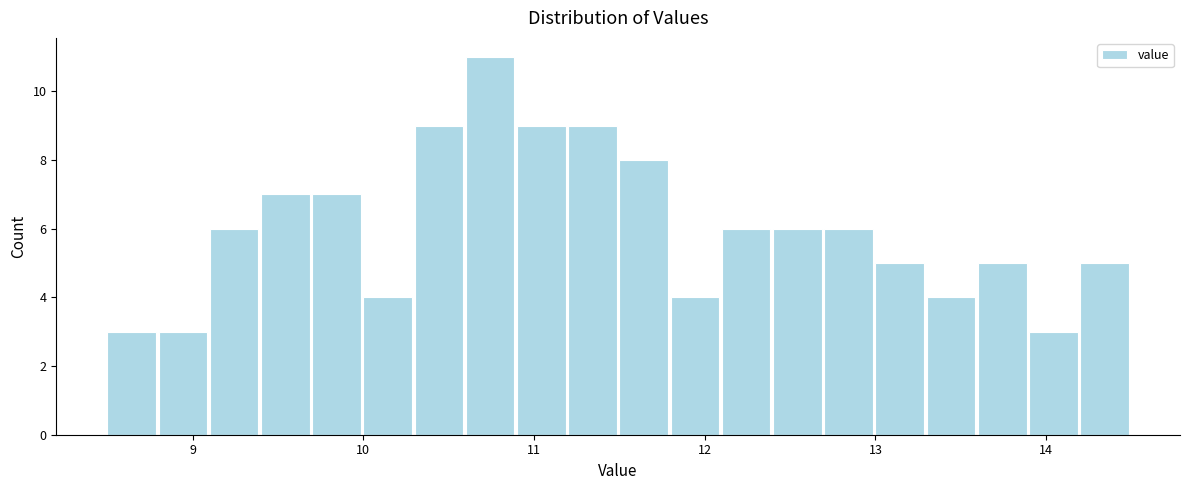

Read against the x-axis, roughly where is the centre of the tallest bar?

10.7